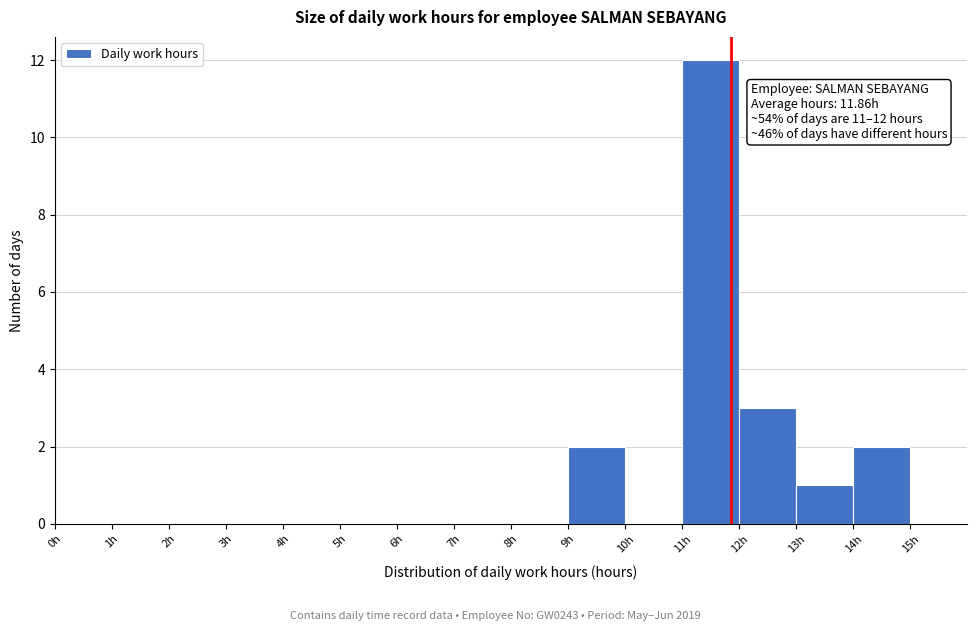

Over which range of the x-axis is the bar tallest?

11 to 12